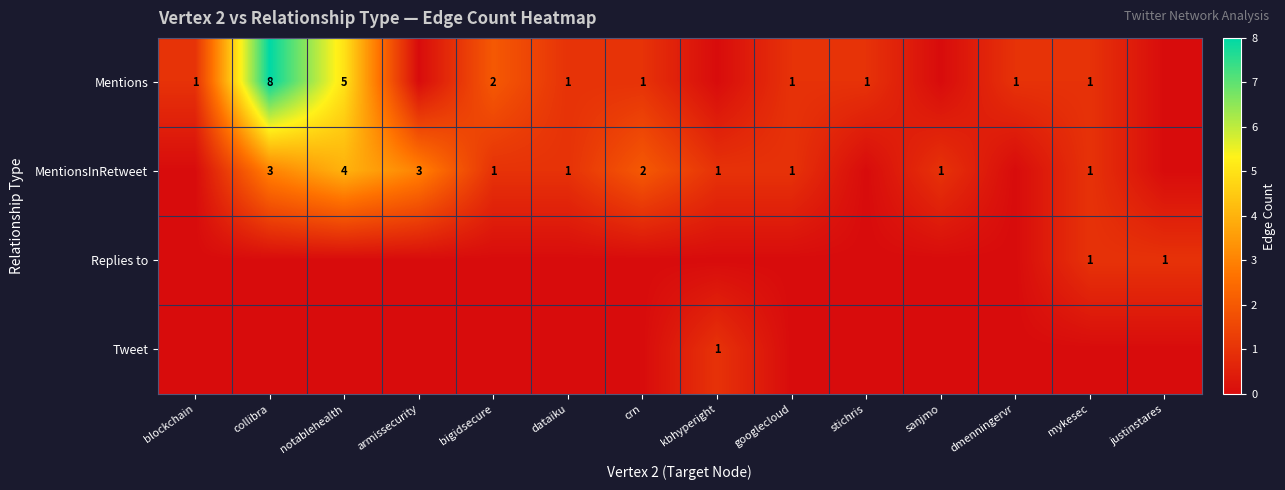

Is it true that Replies to equals 2 at mykesec?

False